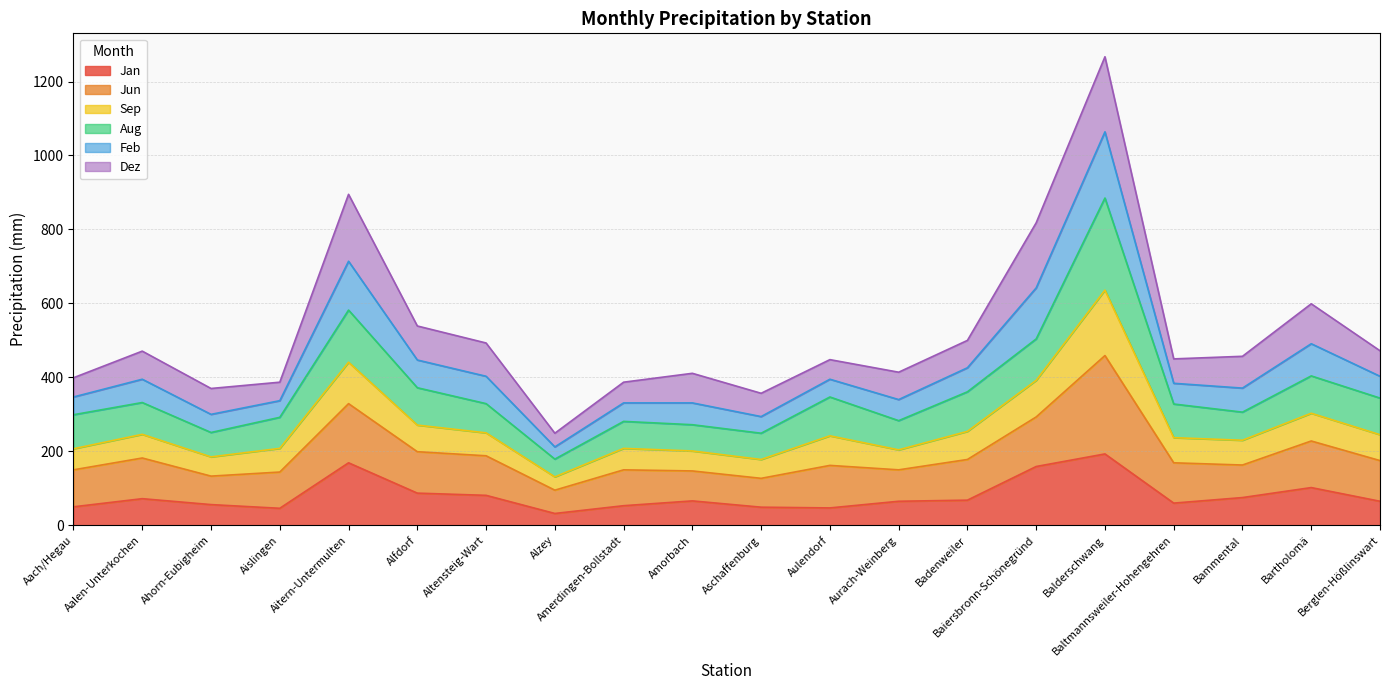

What is the total value across all series at Amerdingen-Bollstadt?

387